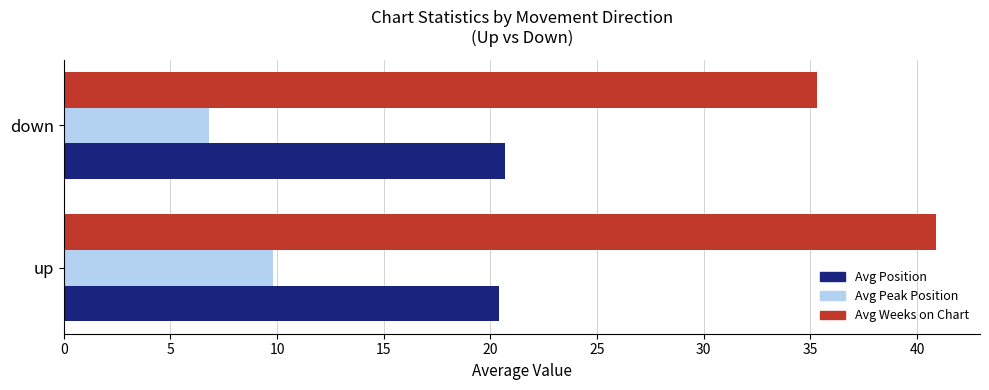

List the series in order of their peak value, highest first.

Avg Weeks on Chart, Avg Position, Avg Peak Position